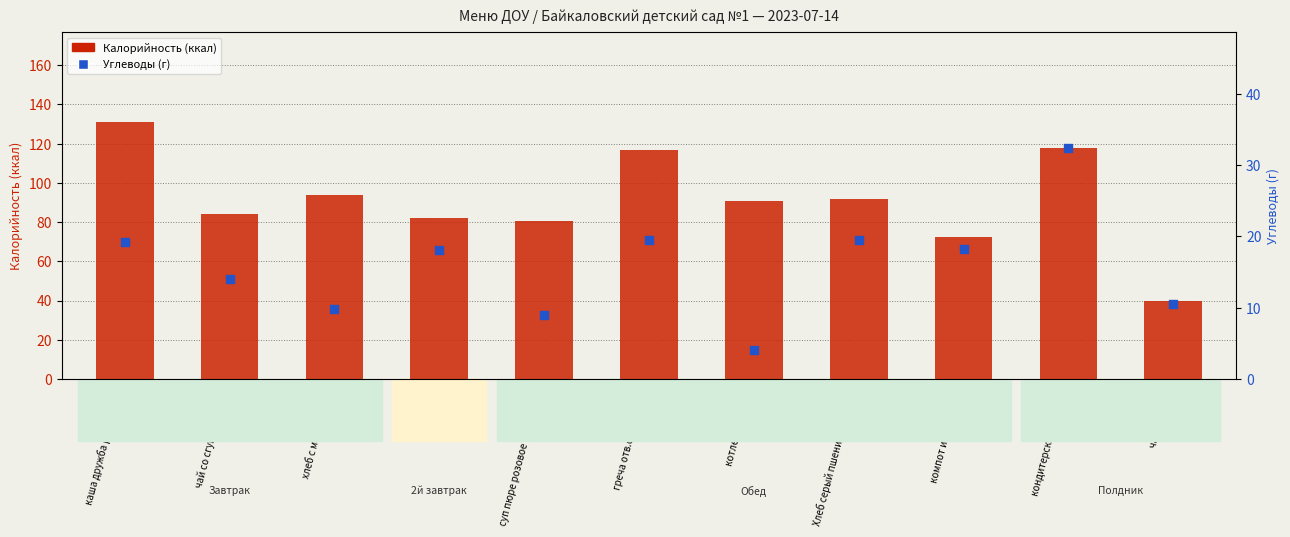

What are all the series names shown in the legend?

Калорийность (ккал), Углеводы (г)